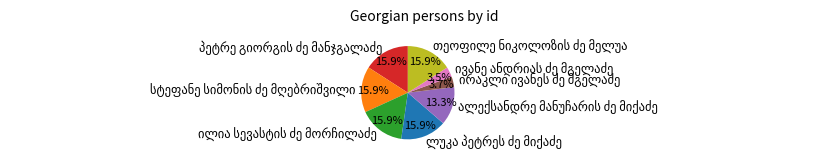

Does any single category account for the majority?

No